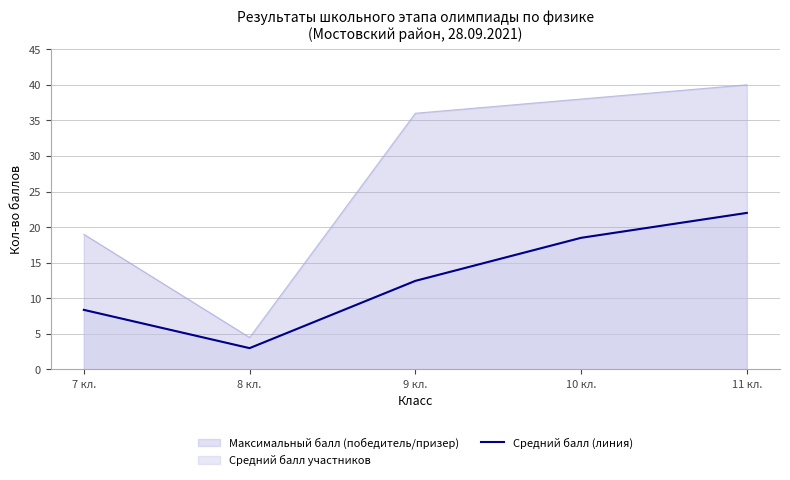

True or false: there are more than 0 points higher than both neighbors.

False